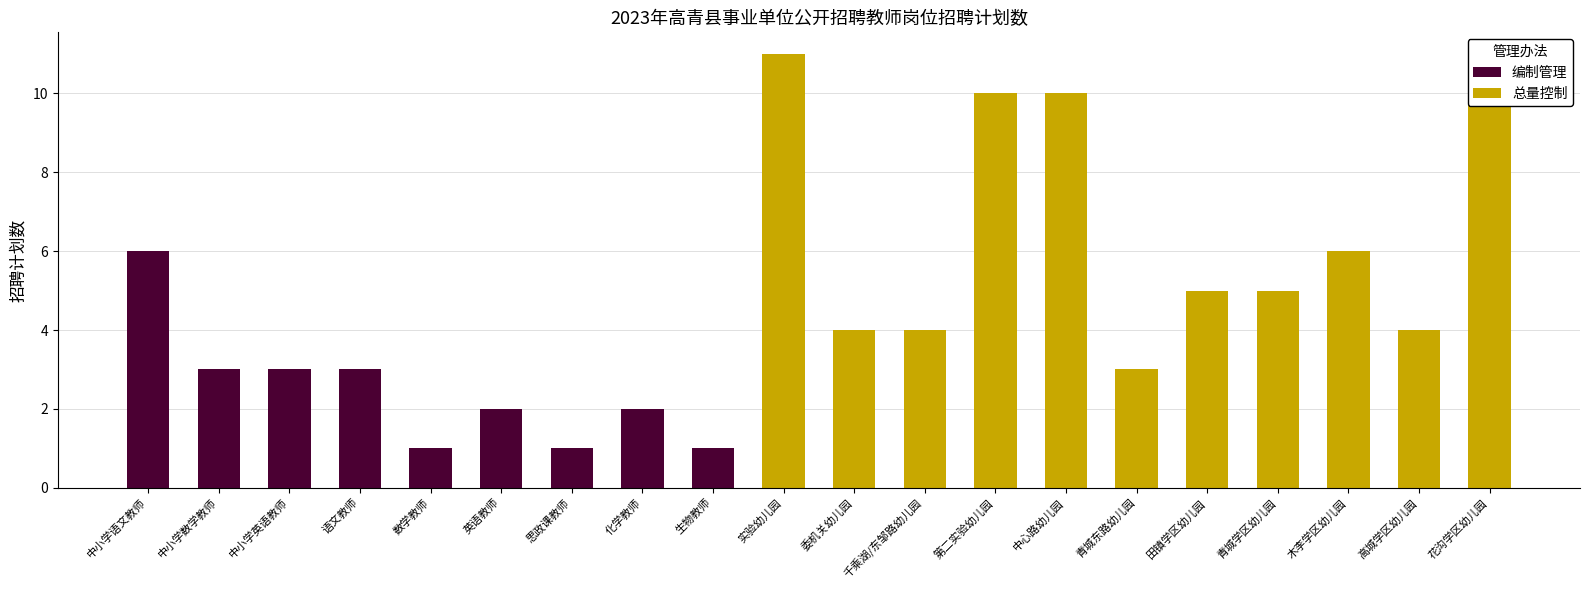

What position from the left is 青城东路幼儿园?

15